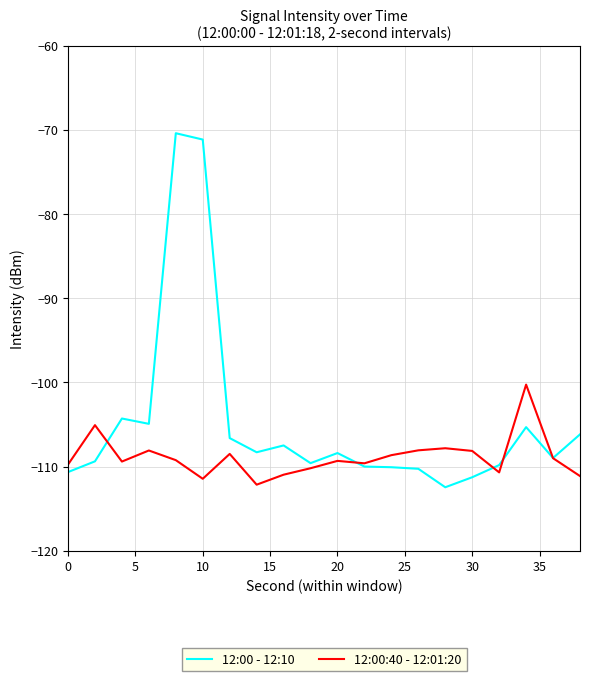

What is the greatest value displayed?

-70.4